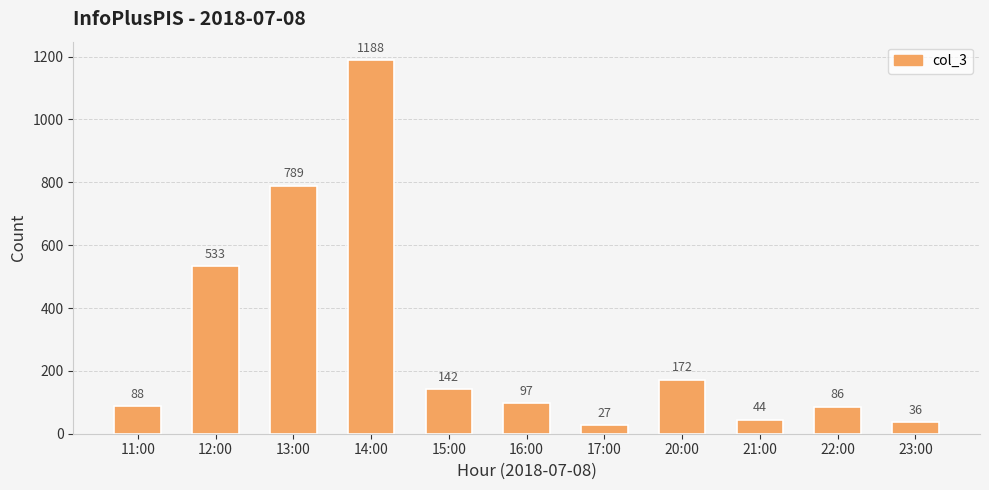

List the labels in order of value, largest first.

14:00, 13:00, 12:00, 20:00, 15:00, 16:00, 11:00, 22:00, 21:00, 23:00, 17:00